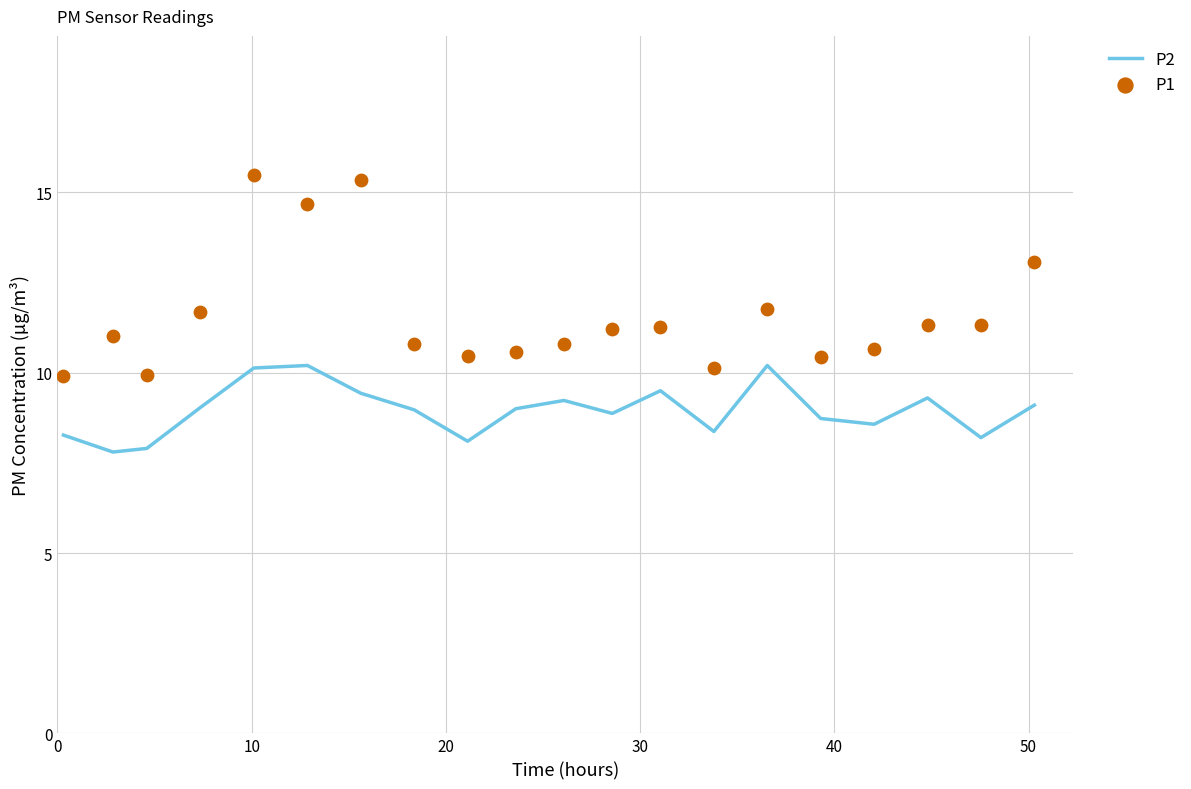

Which series reaches the minimum Y coordinate?

P2